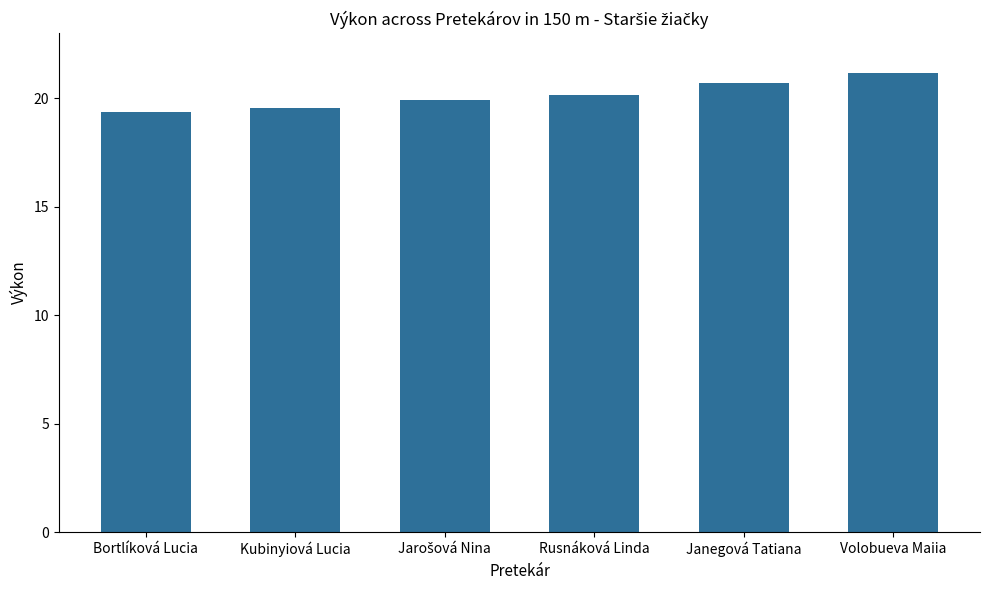

How many data points does each series have?

6